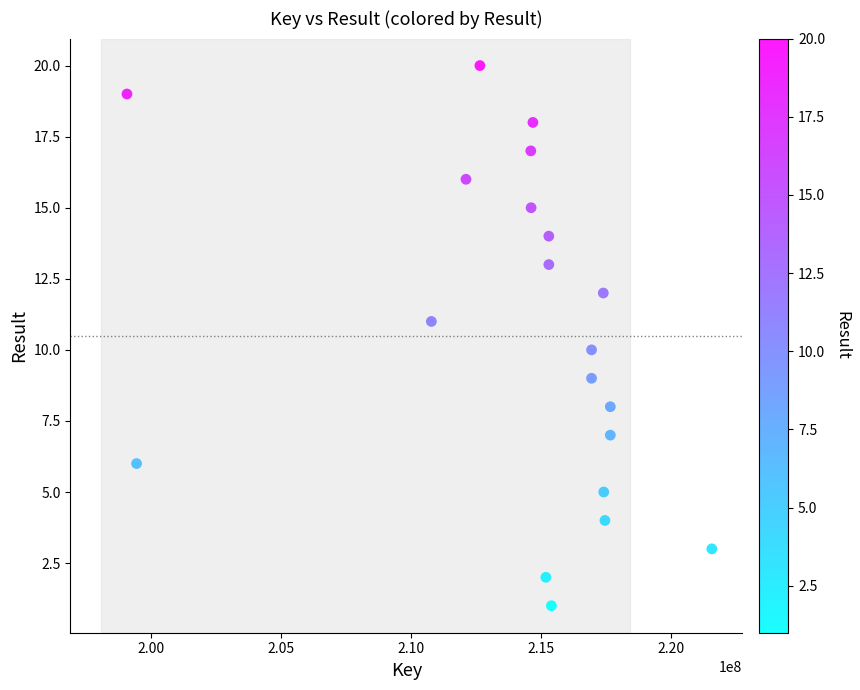

What is the range of Y values (max minus min)?

19